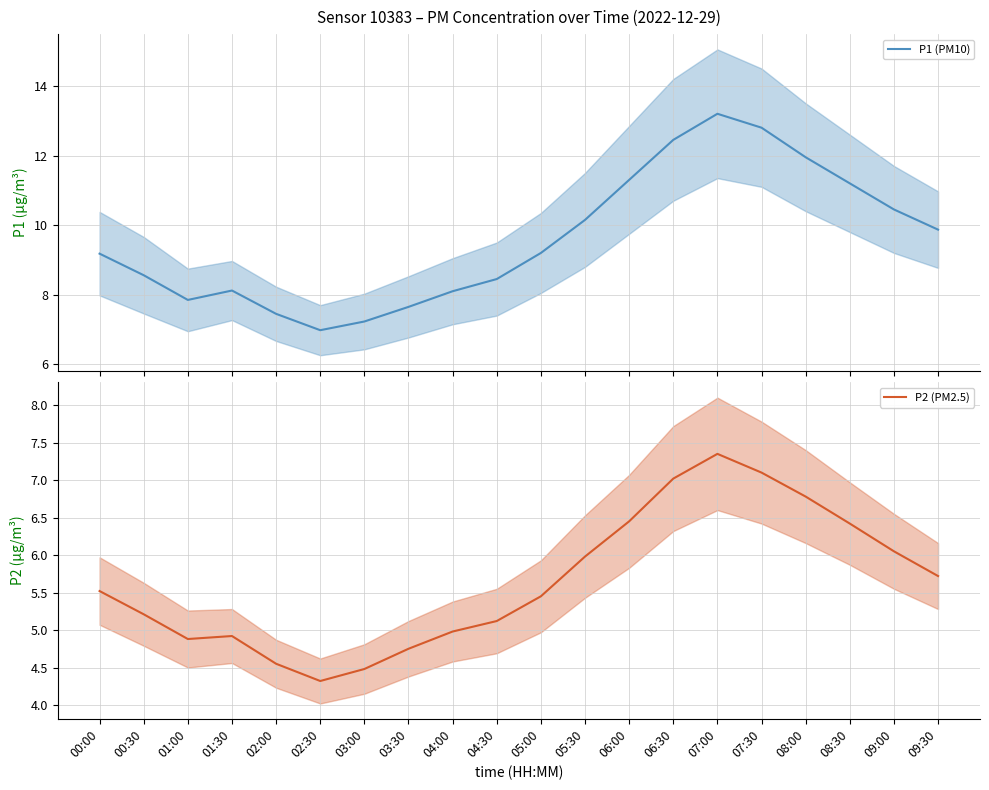

True or false: P1 (PM10) and P2 (PM2.5) cross at least once.

False